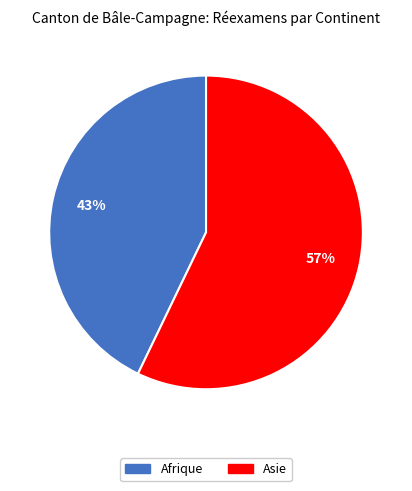

Is there any slice that represents more than half of the pie?

Yes